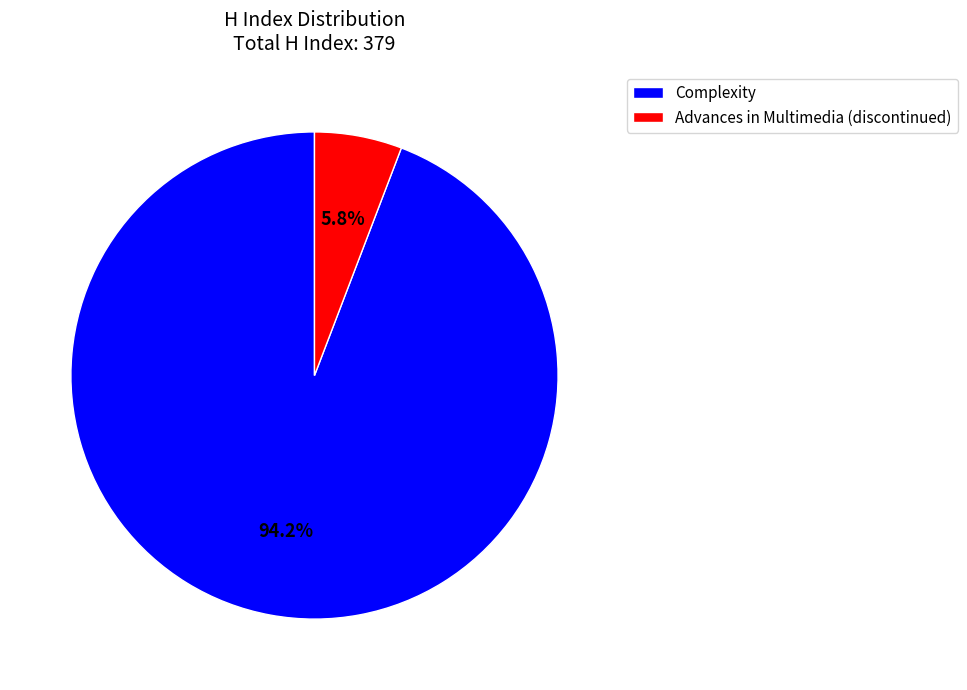

What percentage is the Advances in Multimedia (discontinued) slice, to the nearest percent?

6%